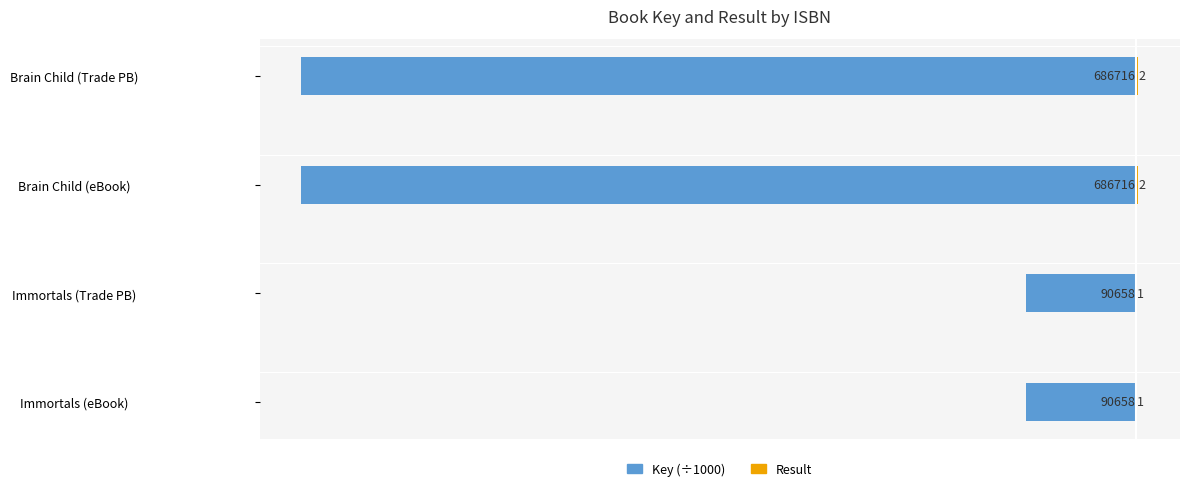

At how many categories does at least one series exceed -123?

4